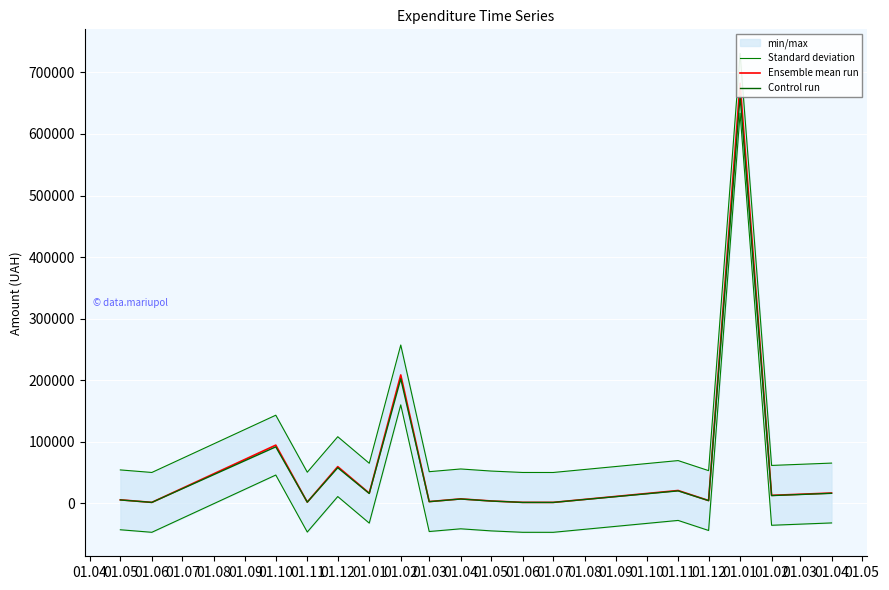

What is the difference between the highest and lowest values at 01.05?

48661.1